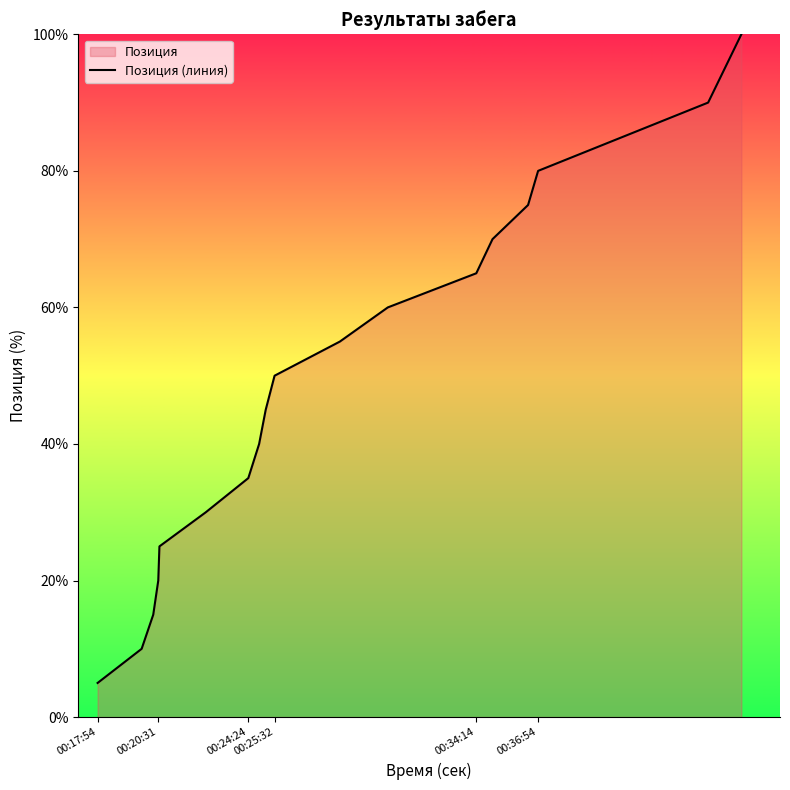

What is the value of the 5th point from the left?

25.0